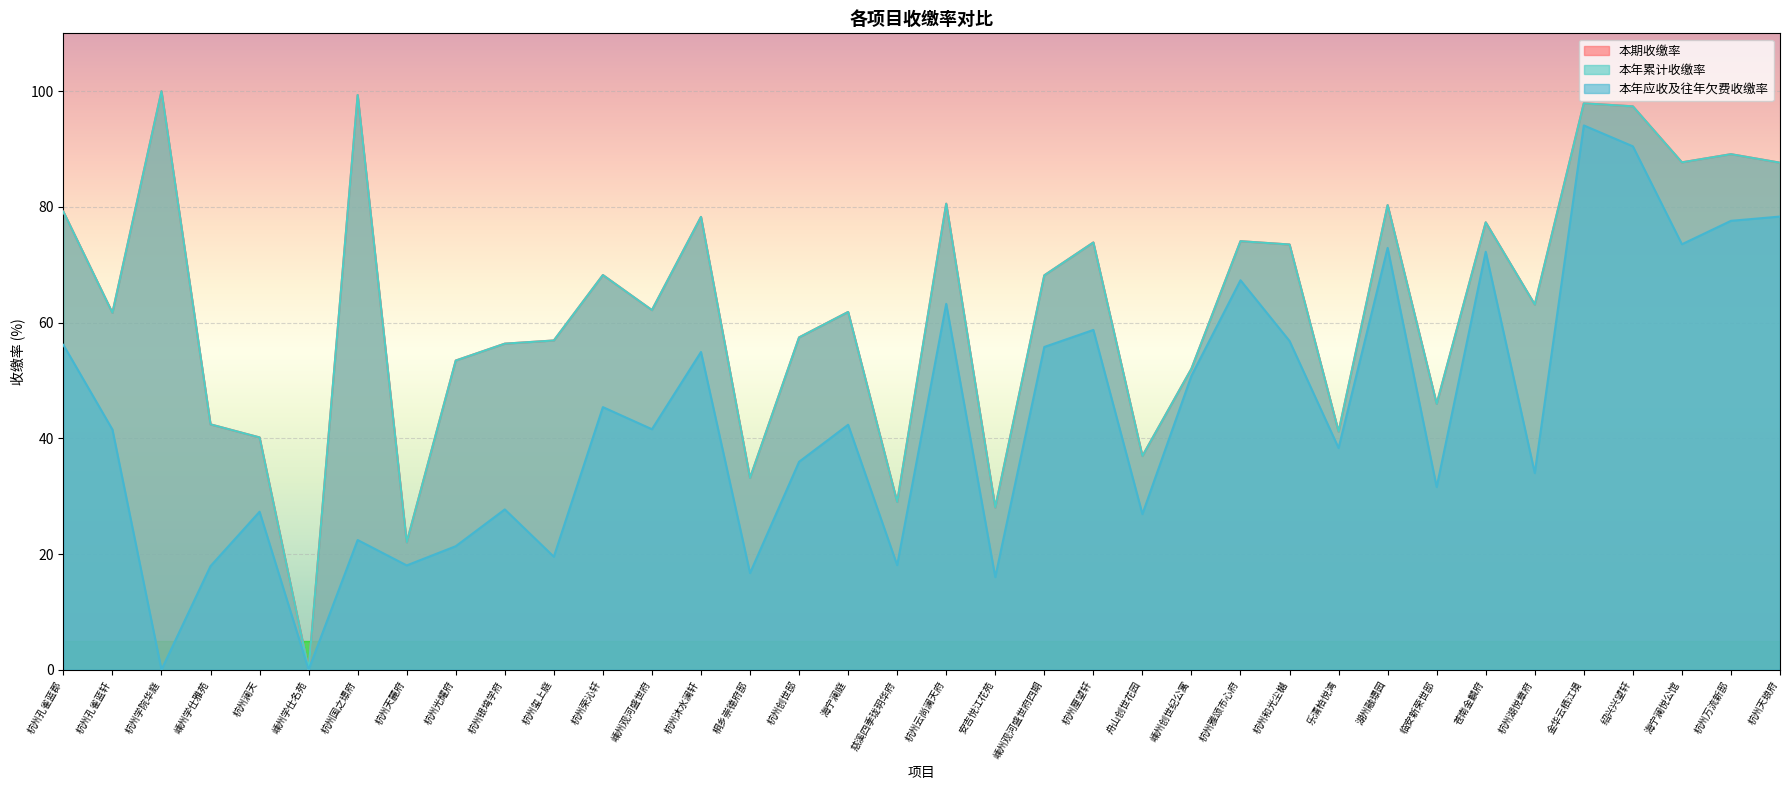

At 杭州创世邸, list the series in order from smallest to largest.

本年应收及往年欠费收缴率, 本期收缴率, 本年累计收缴率